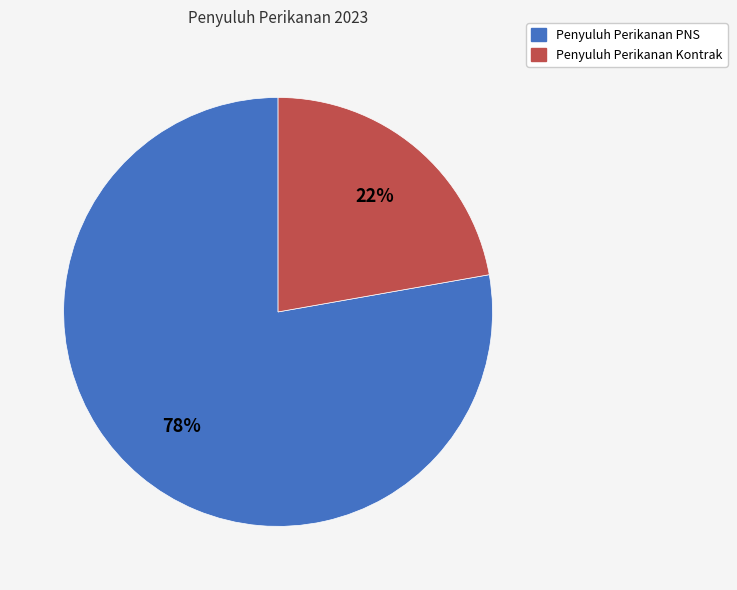

Is there any slice that represents more than half of the pie?

Yes